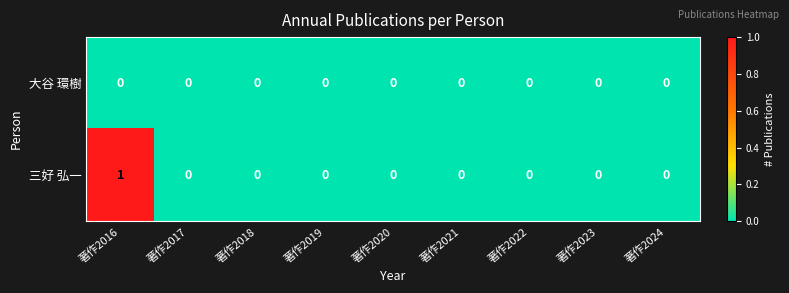

Is it true that 大谷 環樹 equals 0 at 著作2020?

True